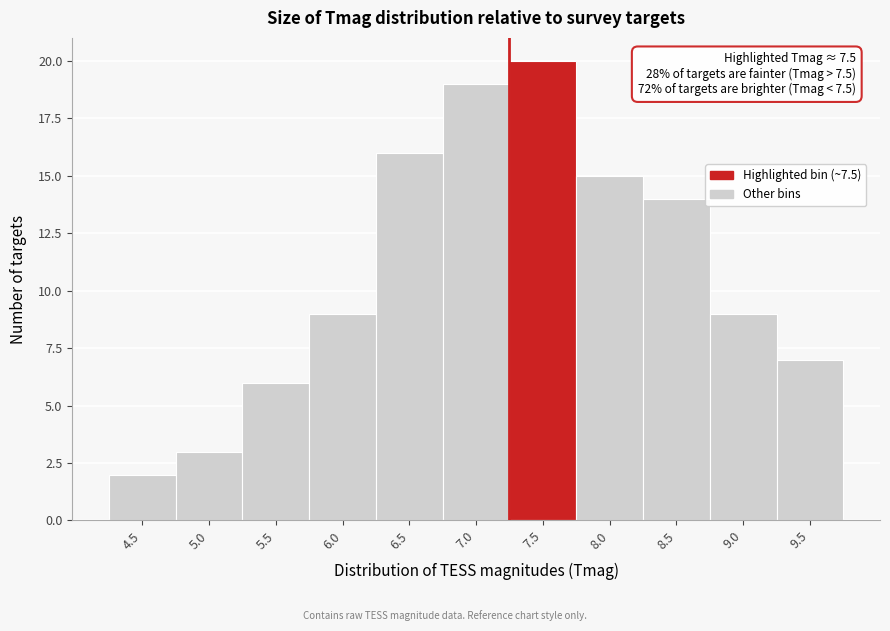

Reading right to left, transcribe all the data shown in this chart.

7	9	14	15	20	19	16	9	6	3	2